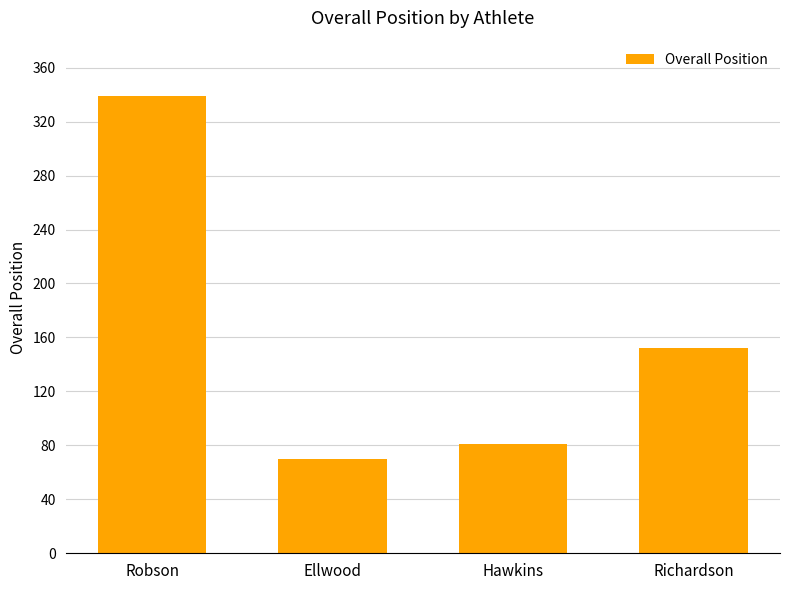

The value at Ellwood is 70. True or false?

True